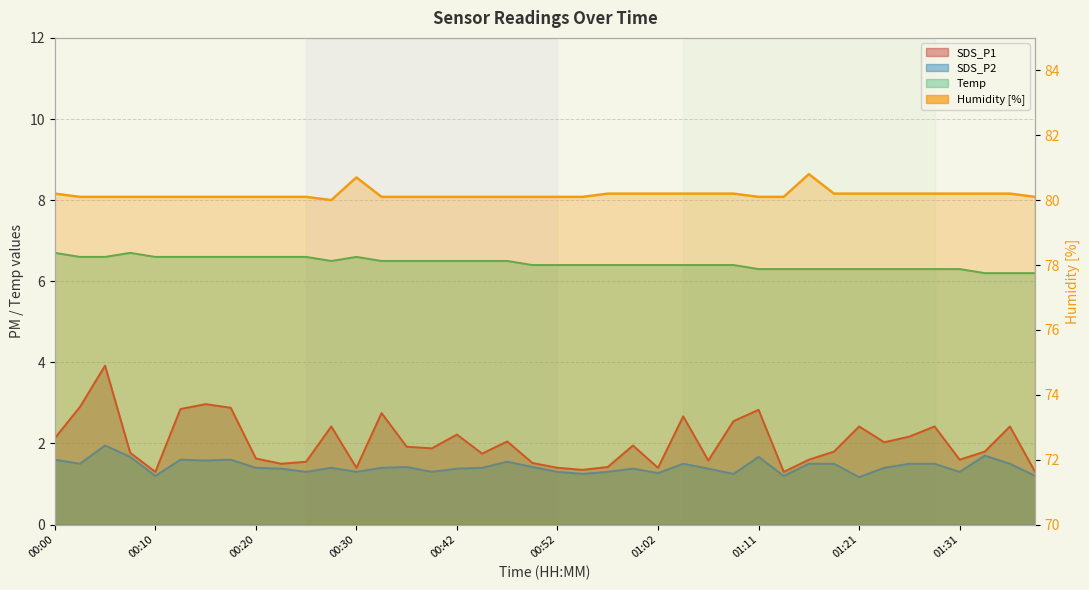

List the labels in order of SDS_P1 value, largest first.

00:05, 00:15, 00:03, 00:17, 00:12, 01:11, 00:32, 01:04, 01:09, 00:27, 01:21, 01:29, 01:36, 00:42, 01:26, 00:00, 00:47, 01:24, 00:59, 00:35, 00:40, 01:19, 01:33, 00:08, 00:45, 00:20, 01:16, 01:31, 01:07, 00:25, 00:50, 00:22, 00:57, 00:30, 00:52, 01:02, 00:54, 00:10, 01:14, 01:38